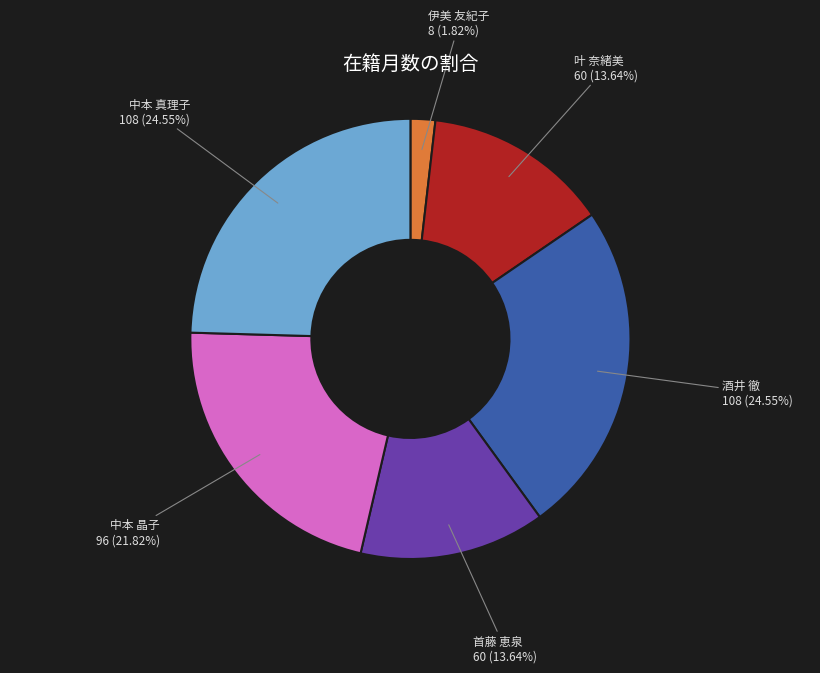

How many slices are in this pie chart?

6